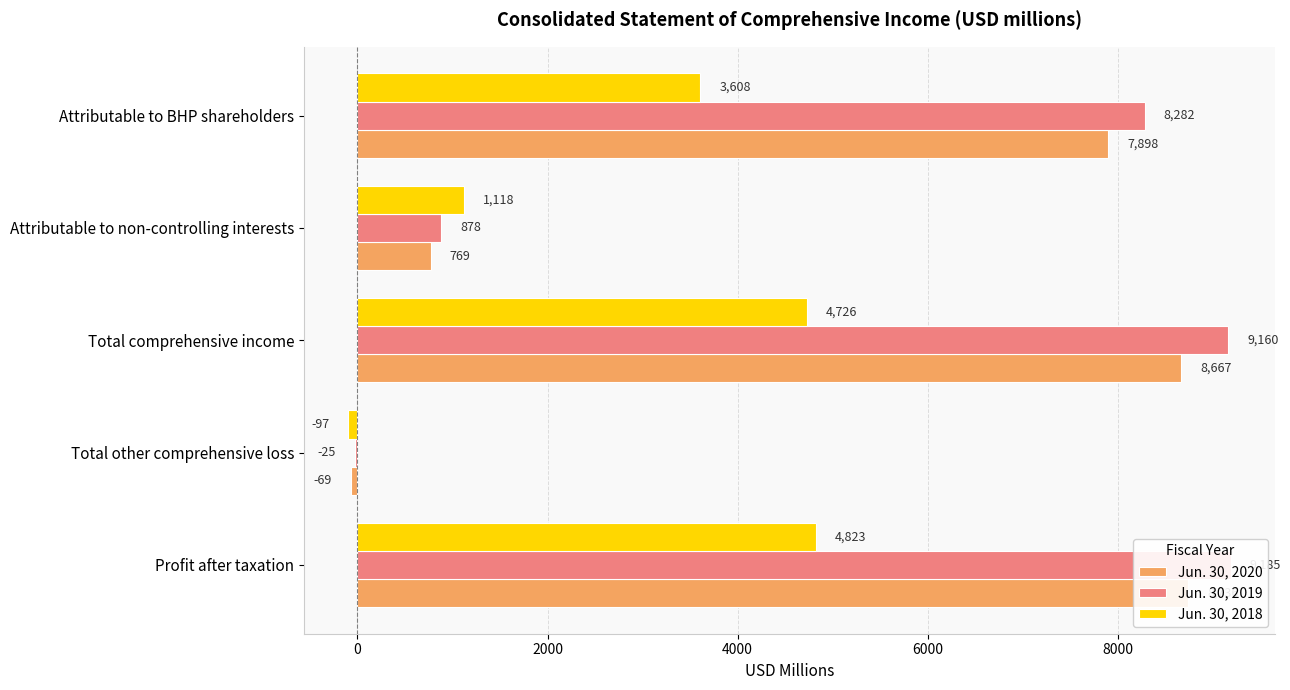

Rank the series at Attributable to non-controlling interests from lowest to highest value.

Jun. 30, 2020, Jun. 30, 2019, Jun. 30, 2018